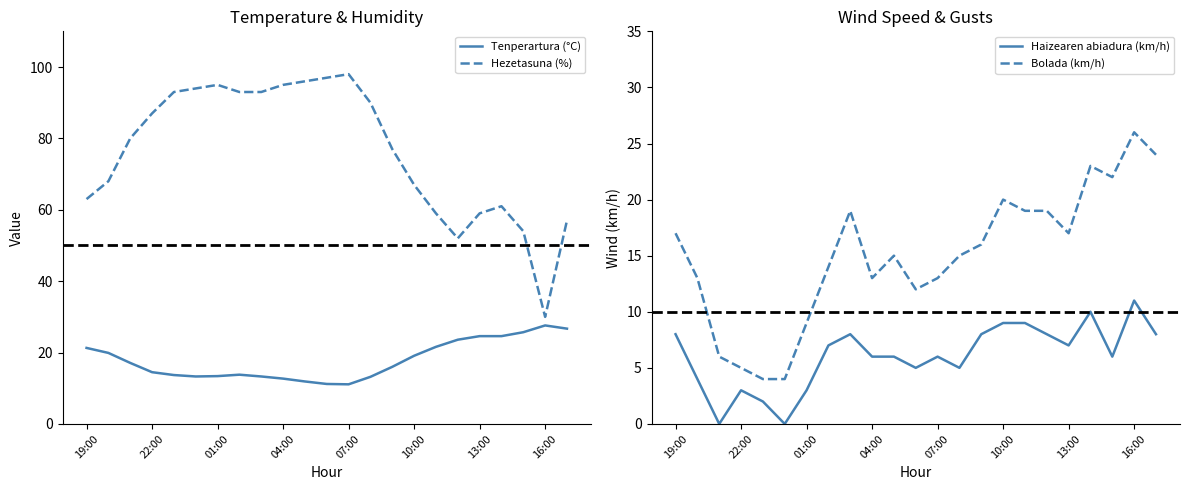

Which series has the largest total across all categories?

Hezetasuna (%)